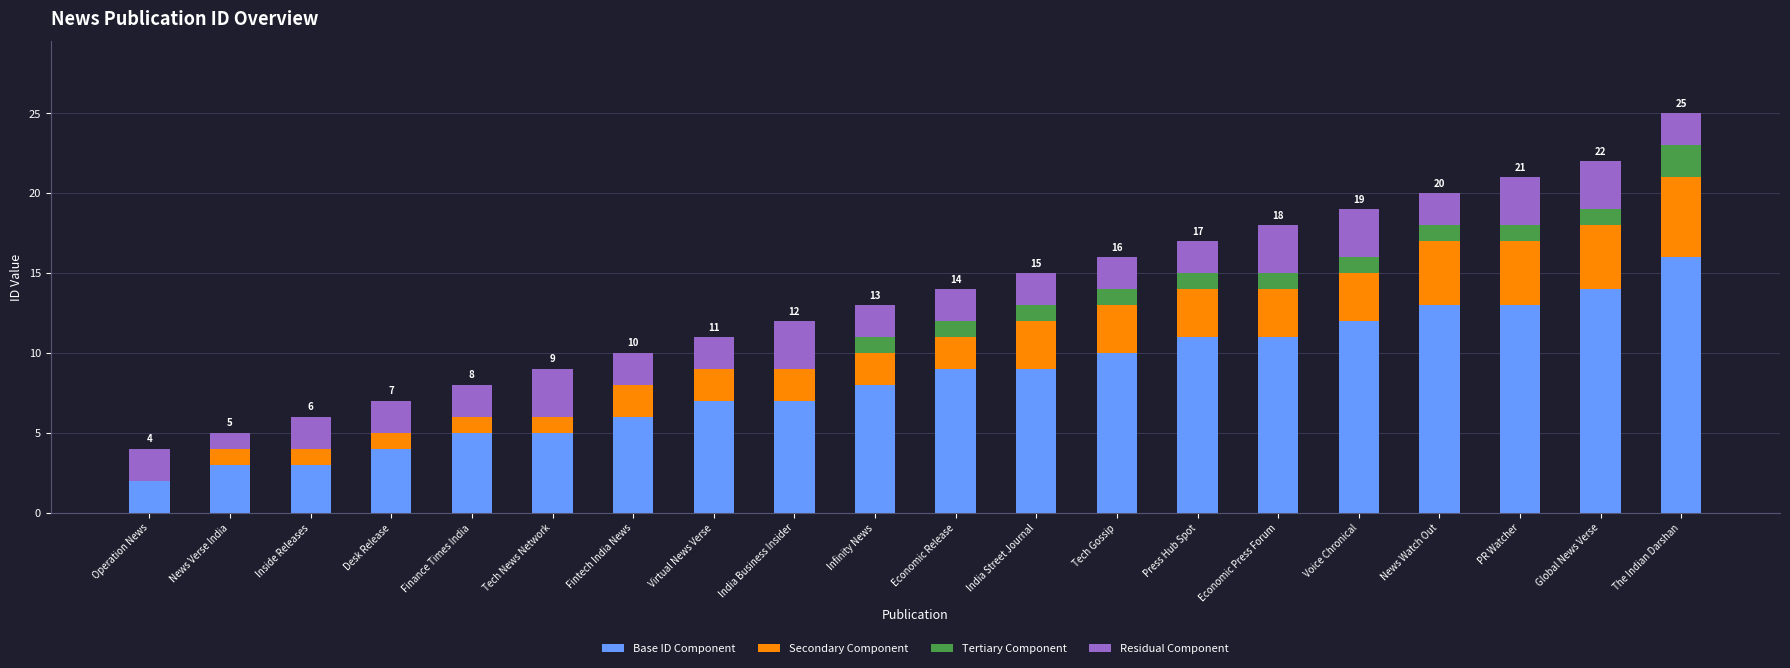

What is the highest value of the Base ID Component series?

16